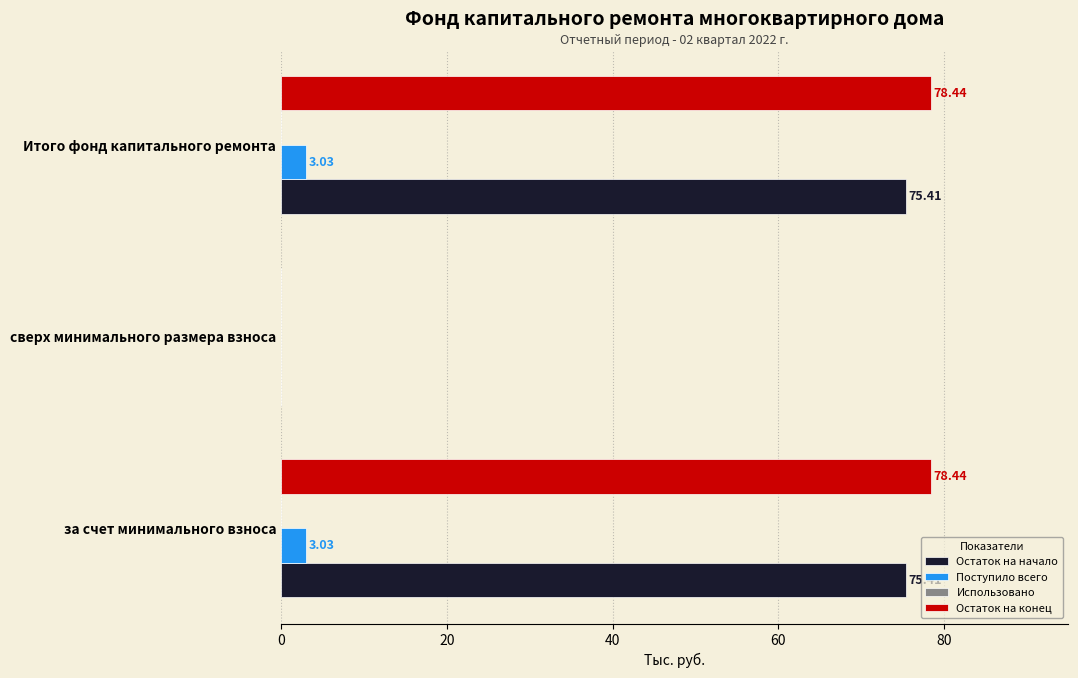

Which series changed the most between сверх минимального размера взноса and Итого фонд капитального ремонта?

Остаток на конец